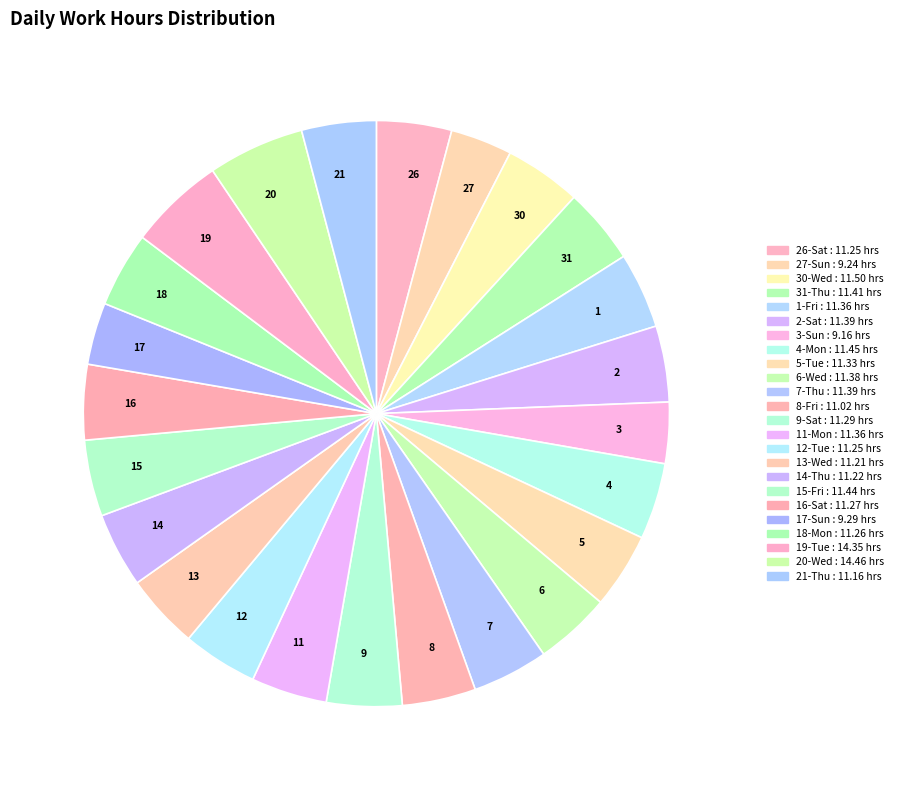

Which has a higher value, 20 or 14?

20